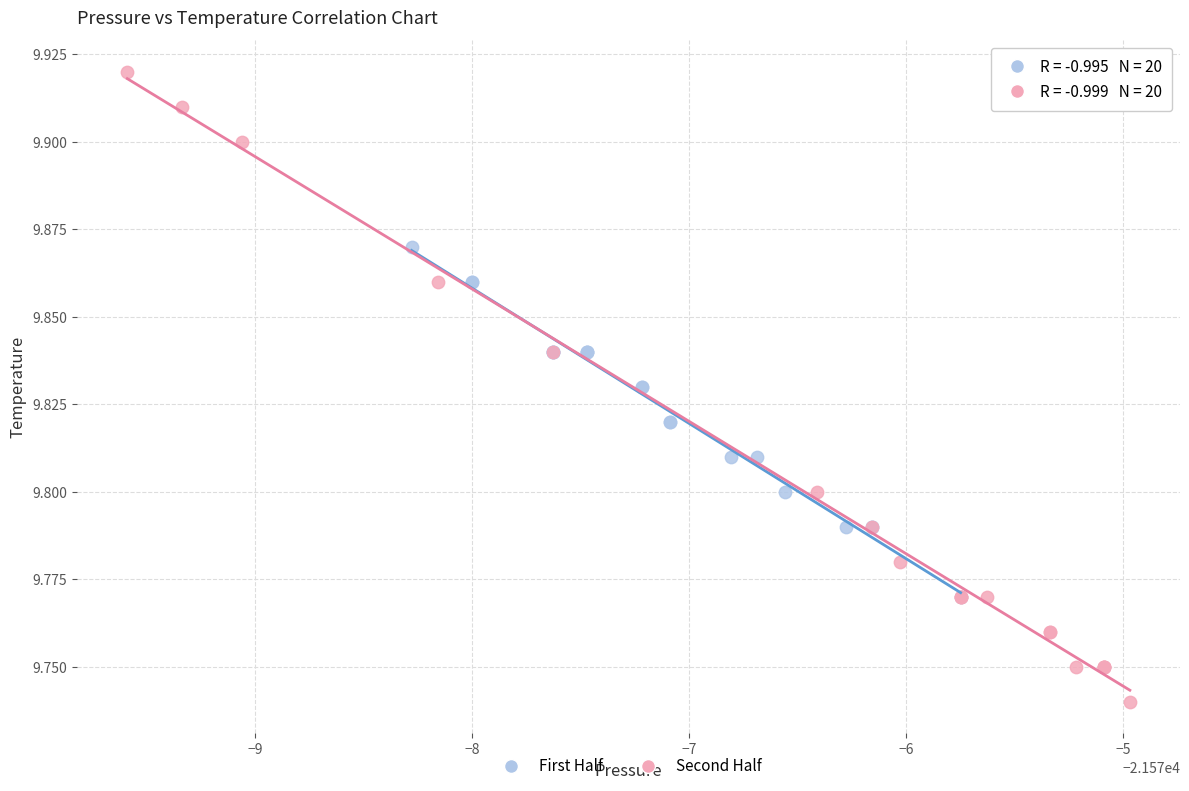

Which series contains the lowest Y value?

Second Half